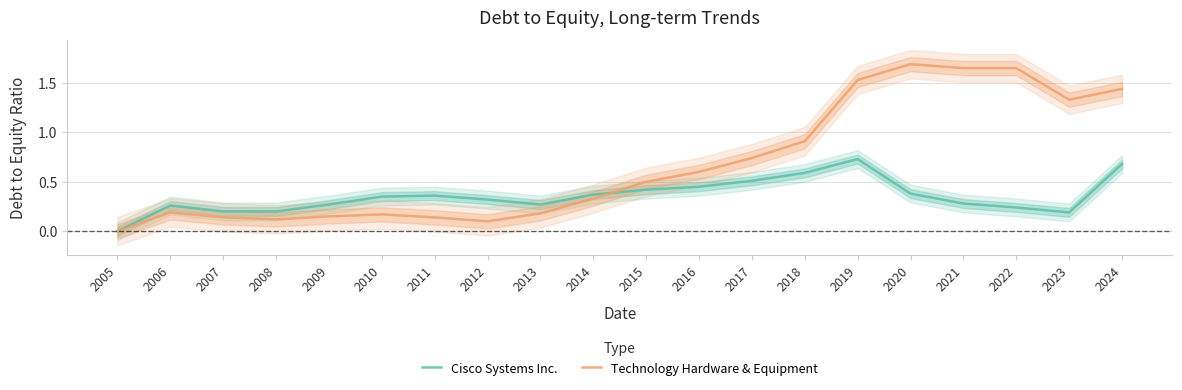

Is it true that Cisco Systems Inc. equals 0.6 at 2012?

False